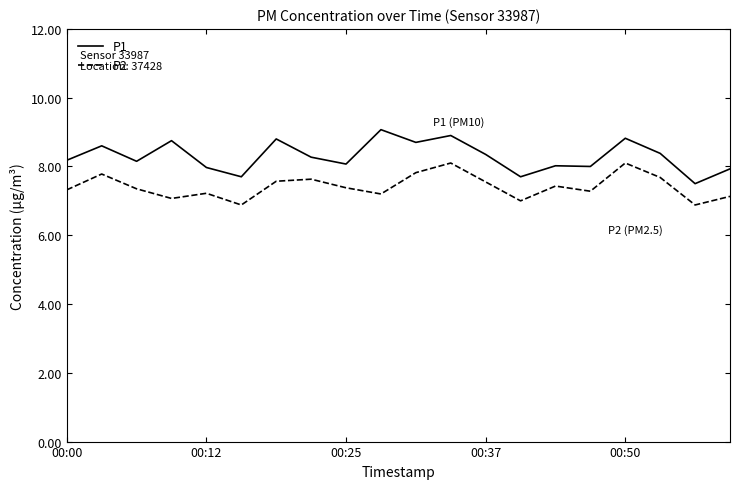

How many distinct data groups are displayed?

2